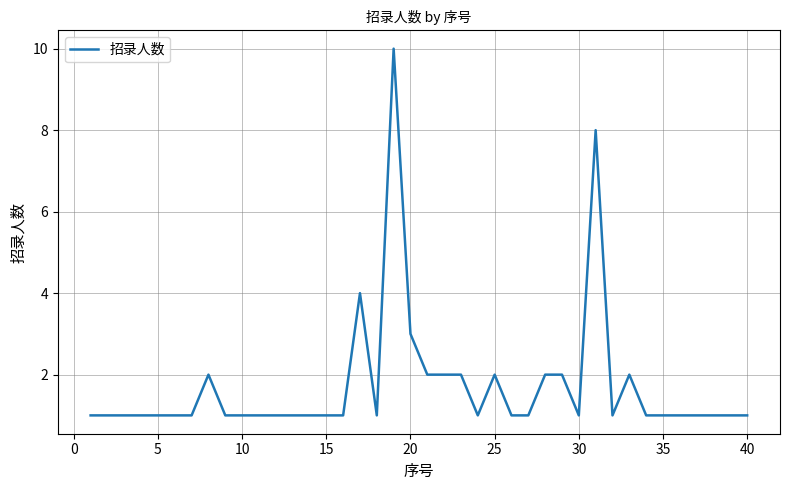

True or false: the data has more than 2 interior local peaks.

True